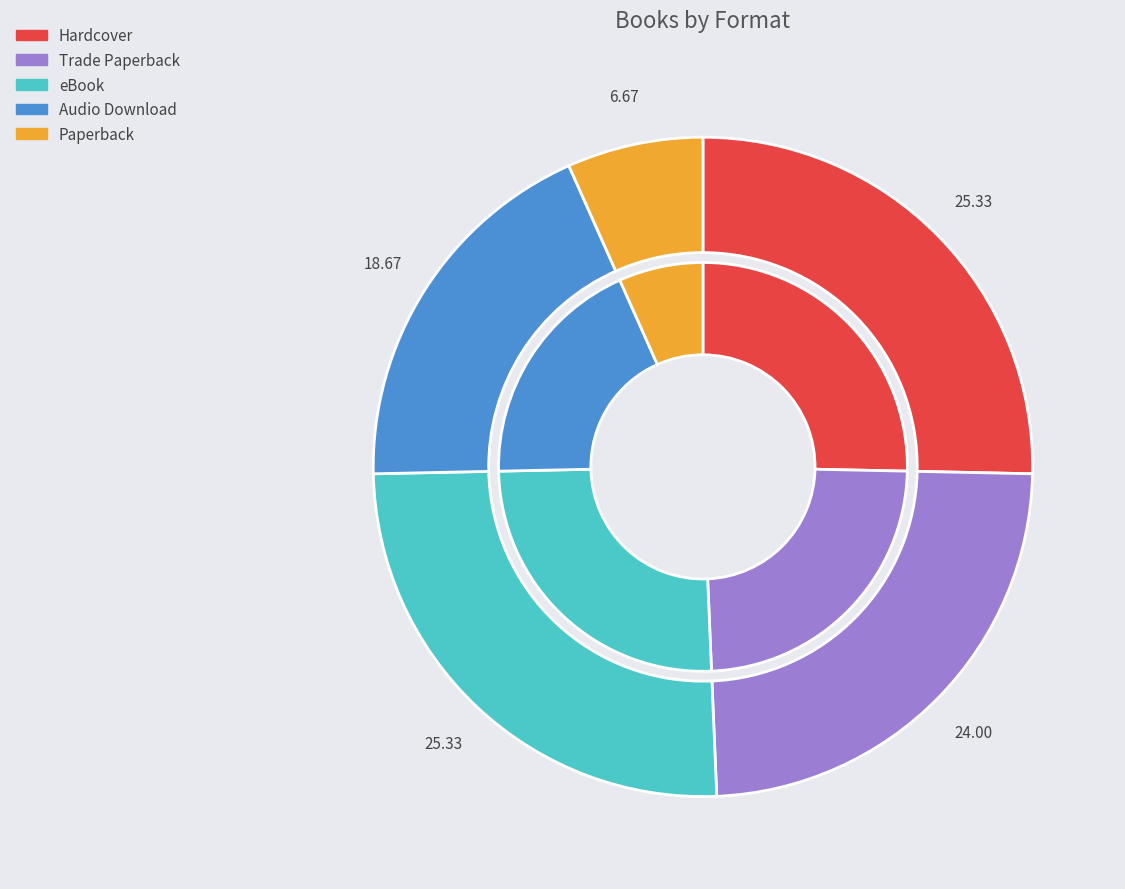

Does Hardcover account for over 50% of the chart?

No